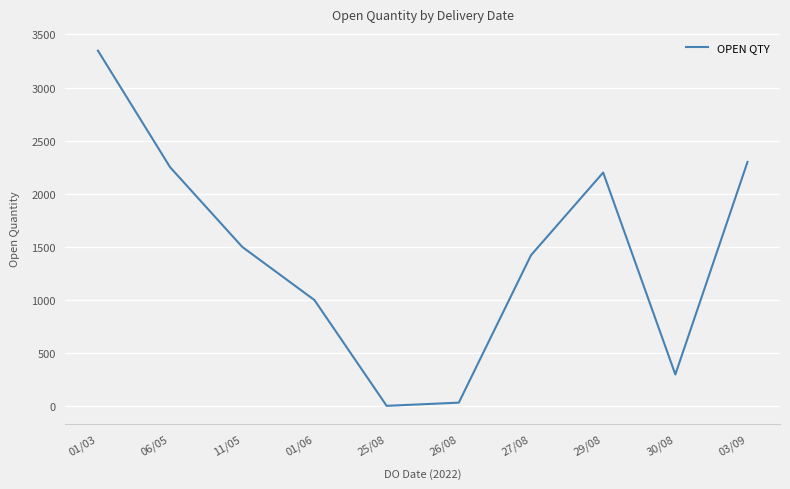

Rank the categories by value from highest to lowest.

01/03, 03/09, 06/05, 29/08, 11/05, 27/08, 01/06, 30/08, 26/08, 25/08